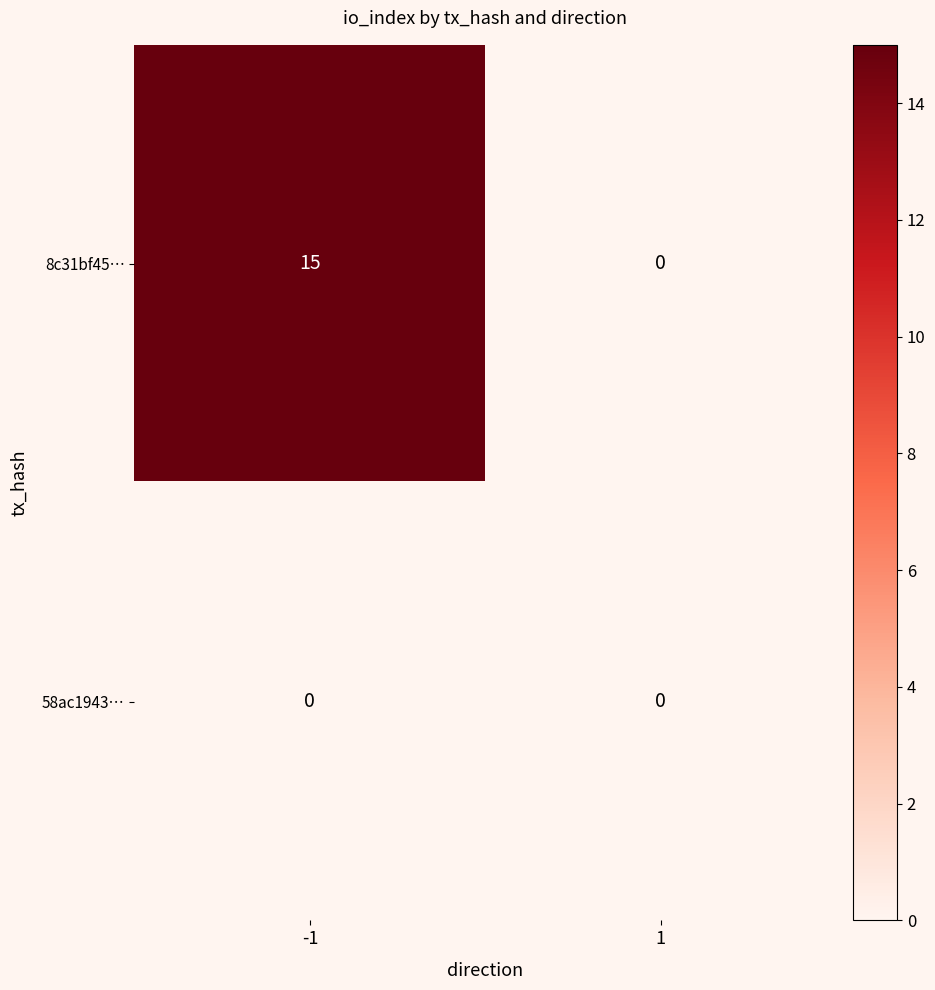

What is the maximum value for 8c31bf45…?

15